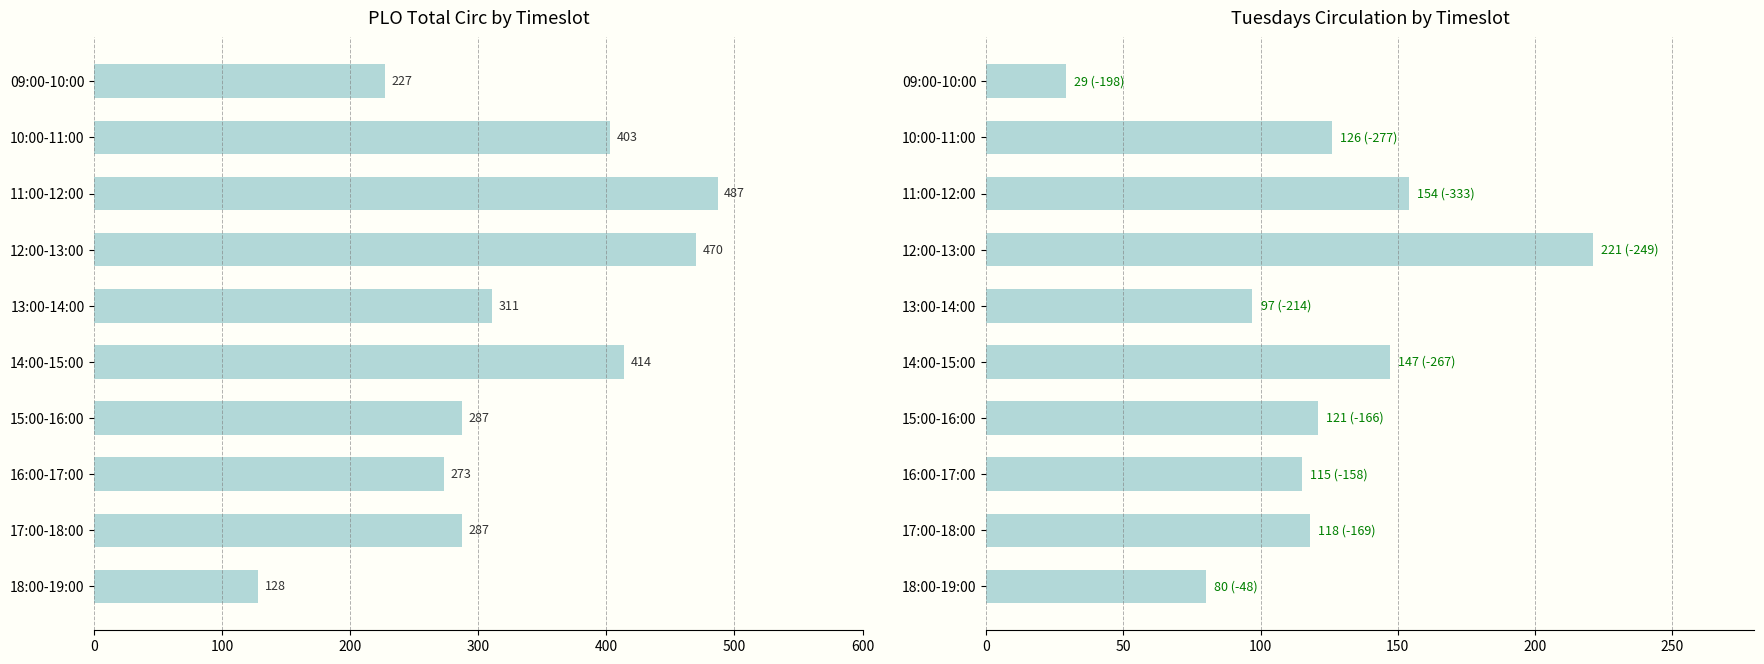

Which series has the widest spread of values?

PLO Total Circ